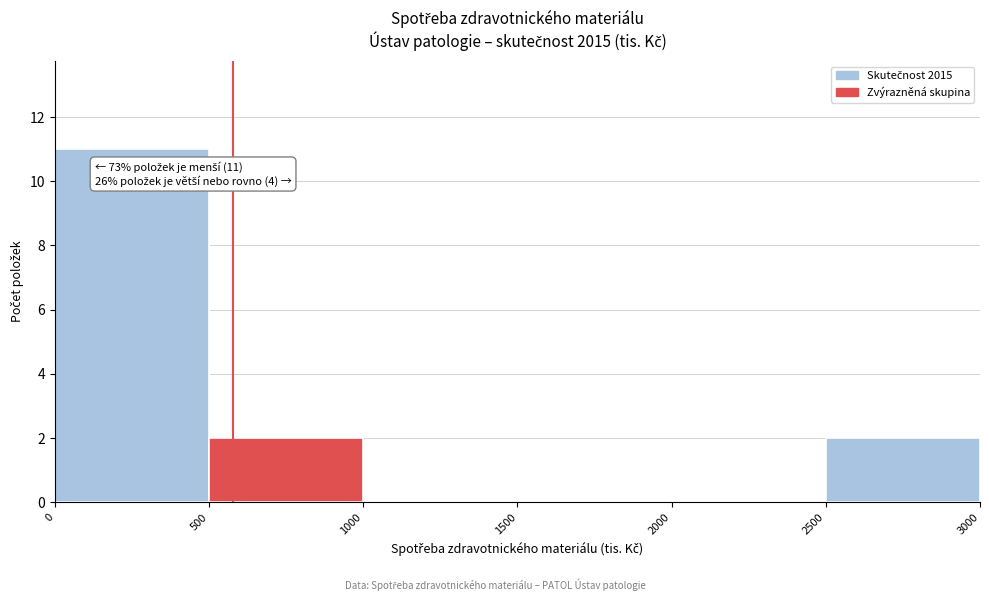

Which range on the x-axis has the tallest bar?

0 to 500